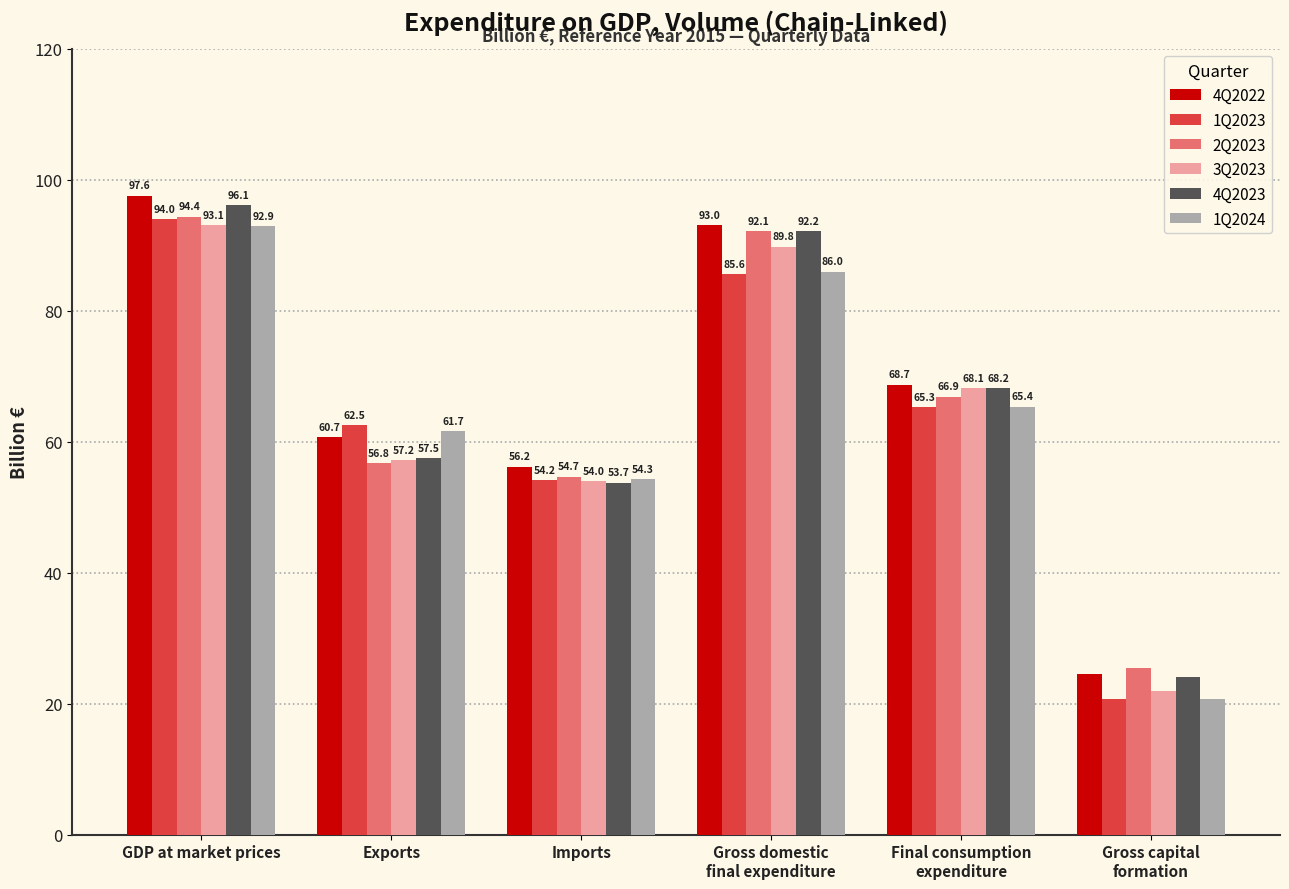

List the series in order of their peak value, highest first.

4Q2022, 4Q2023, 2Q2023, 1Q2023, 3Q2023, 1Q2024